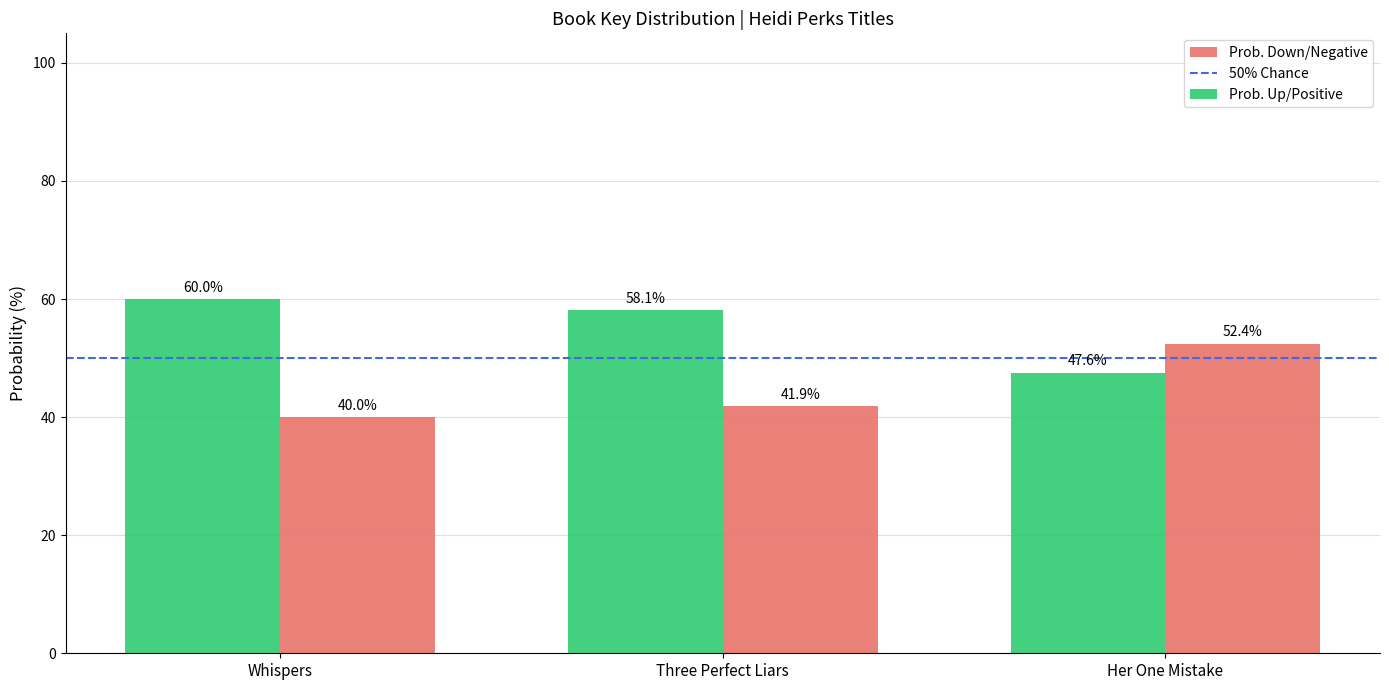

Which label corresponds to the smallest value in the chart?

Whispers